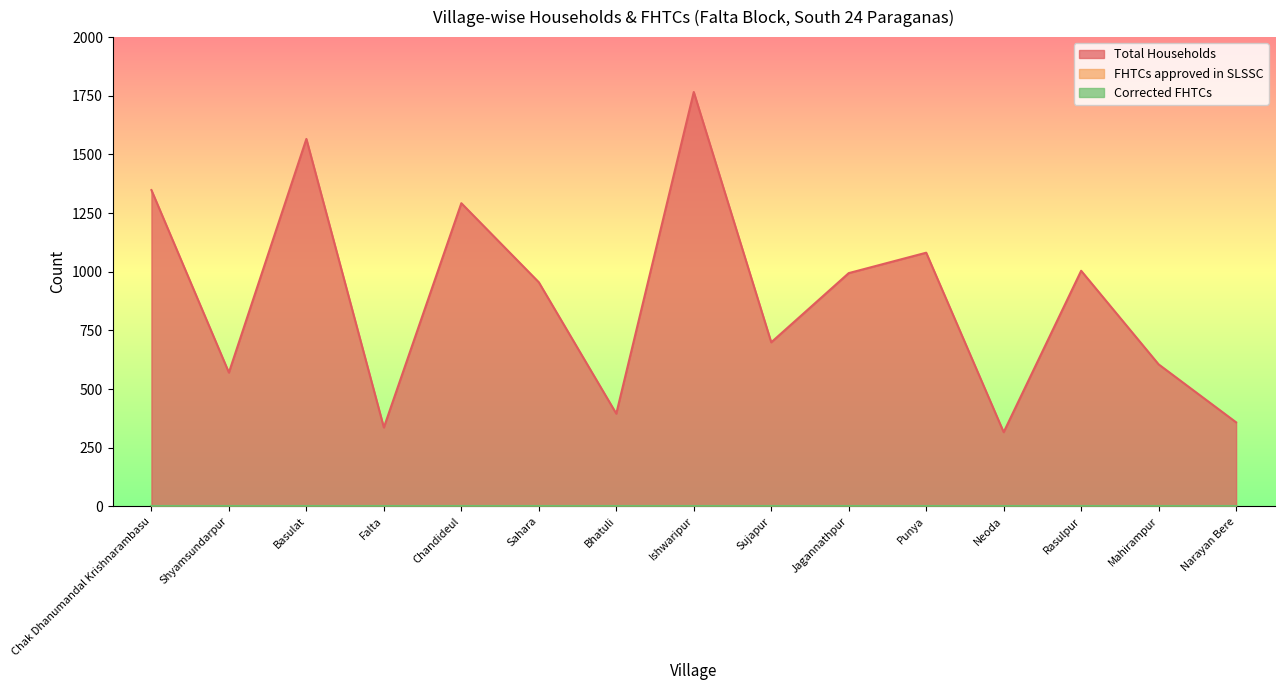

How many distinct data groups are displayed?

3